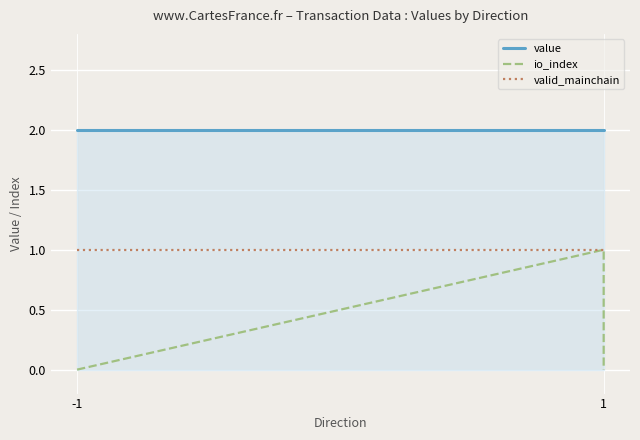

What is the value of the valid_mainchain point at the 4th from the left?

1.0